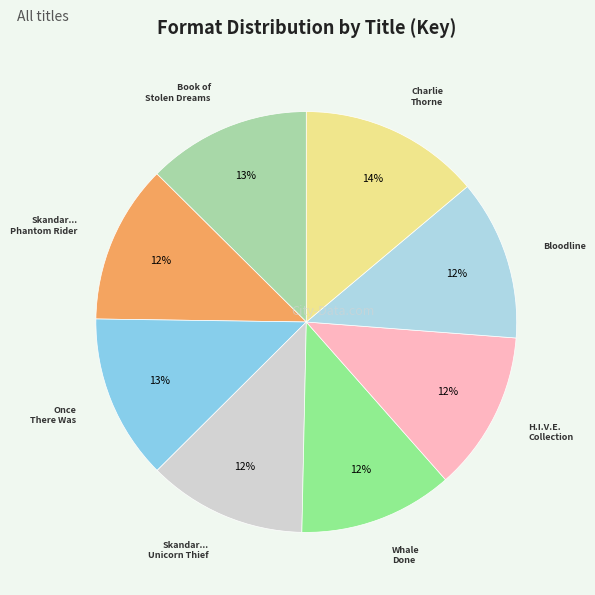

How many slices are in this pie chart?

8